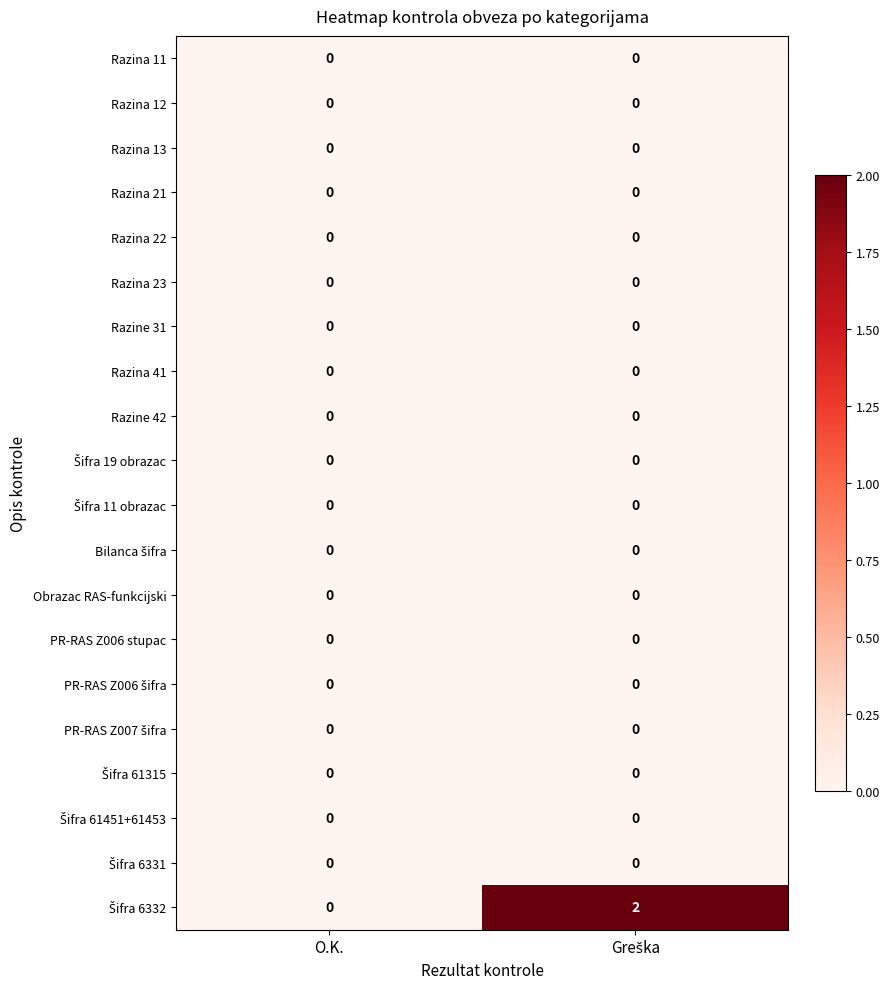

Is it true that Obrazac RAS-funkcijski equals 0 at O.K.?

True